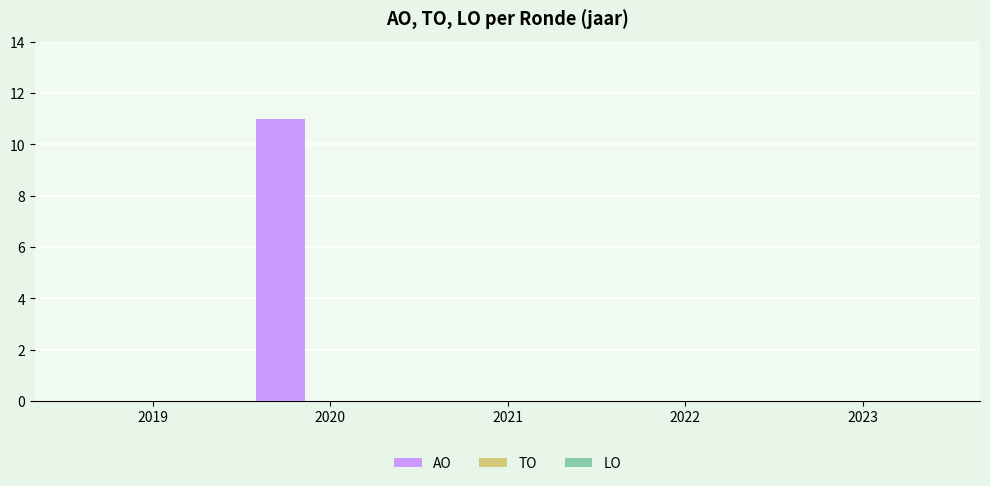

What is the maximum value shown in the chart?

11